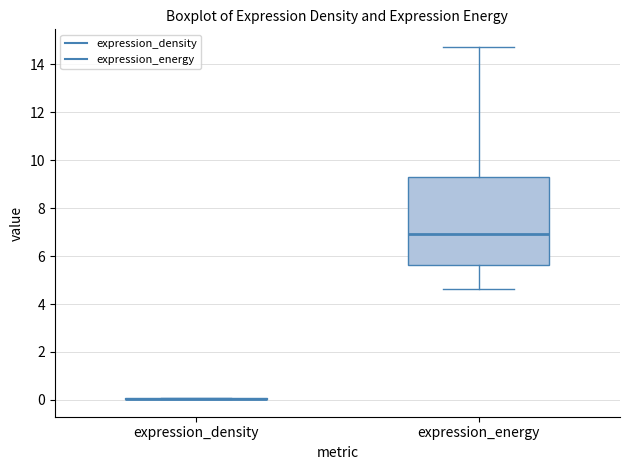

Reading left to right, transcribe this box plot: for each box, give where its median line is, the range the box spans, and where its two whiskers end, as read against the y-axis. The values are not printed on the chart, so give them approximately, as read against the axis.

expression_density: box collapsed to a line at 0.0, whiskers 0.0 to 0.0
expression_energy: median 7.0, box 5.6 to 9.4, whiskers 4.6 to 14.8